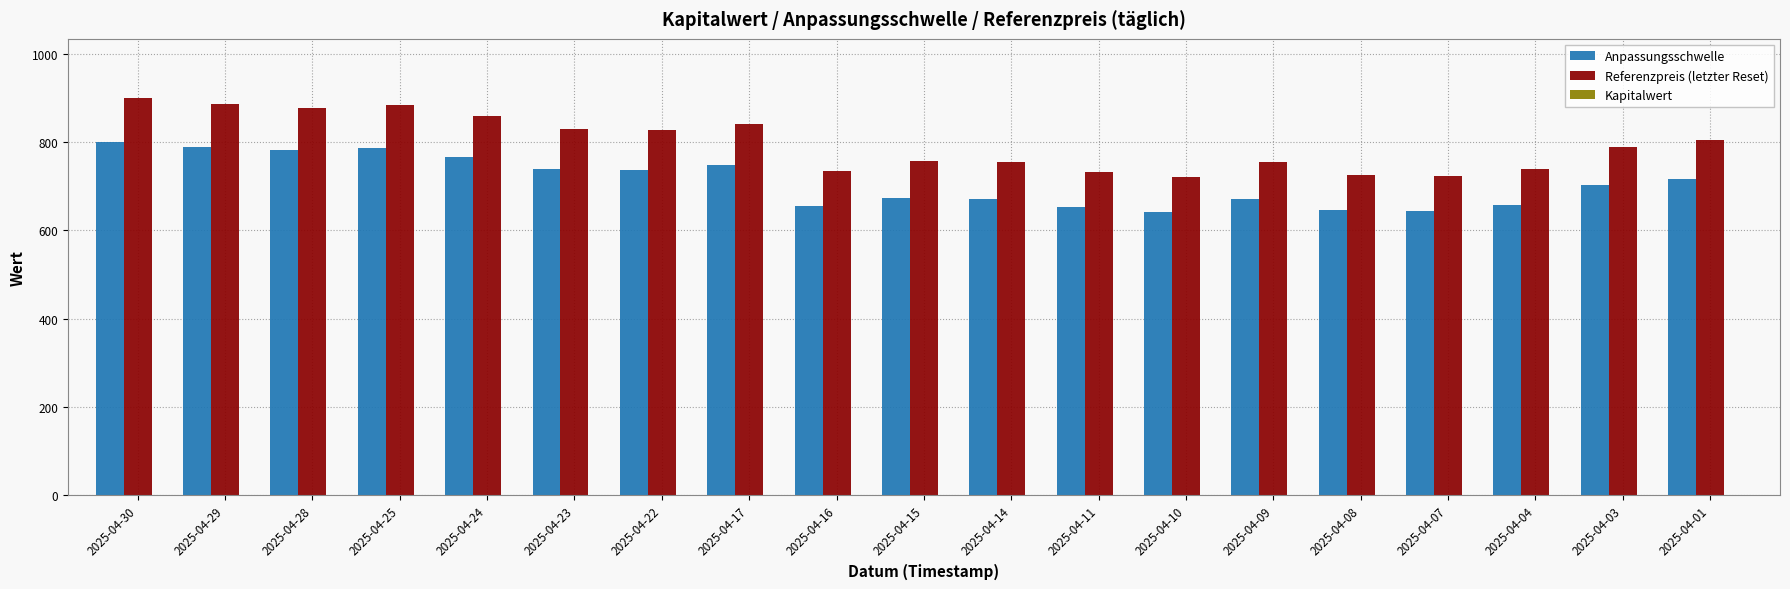

Which series has the largest total across all categories?

Referenzpreis (letzter Reset)